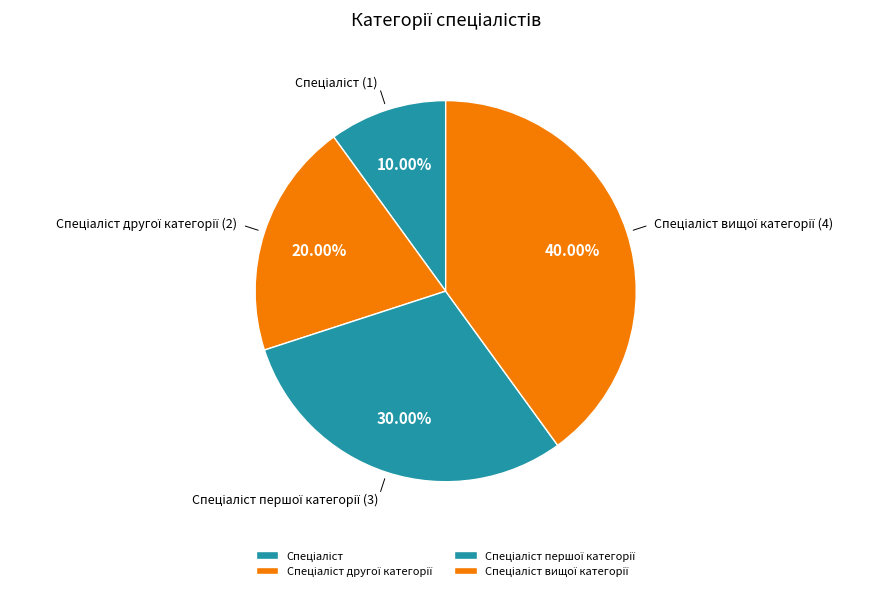

Is there any slice that represents more than half of the pie?

No